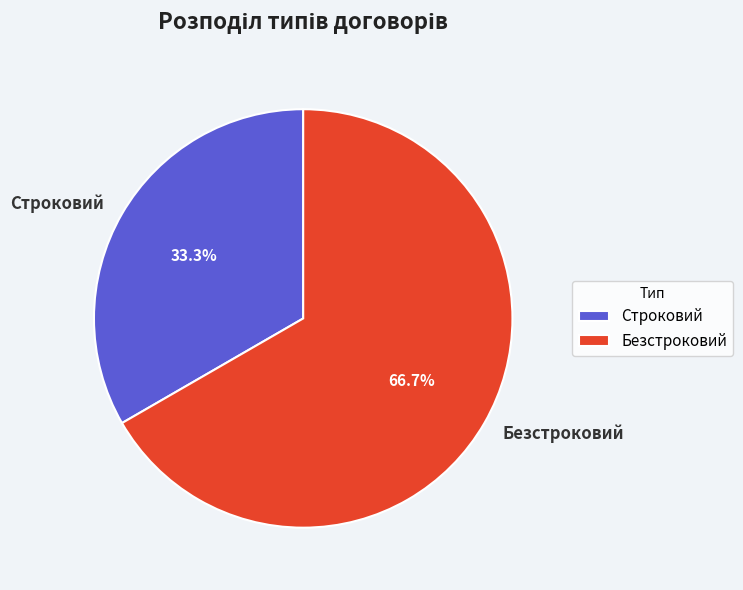

Is the sum of Строковий and Безстроковий greater than half?

Yes